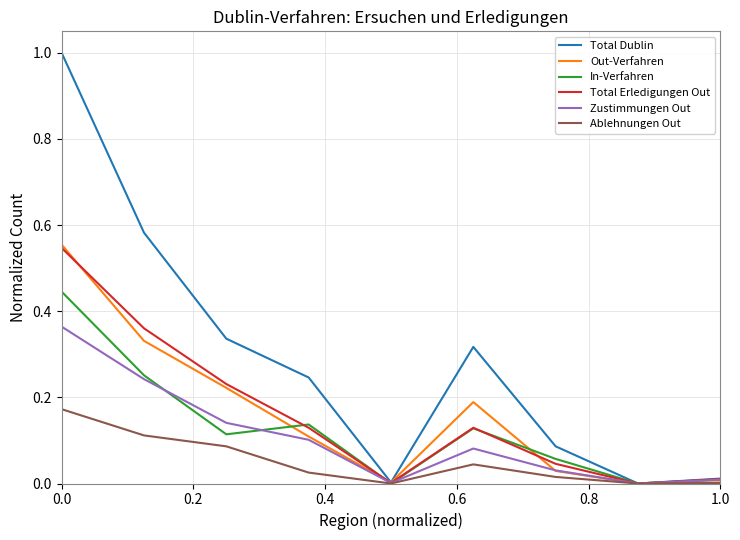

Which series has the largest total across all categories?

Total Dublin